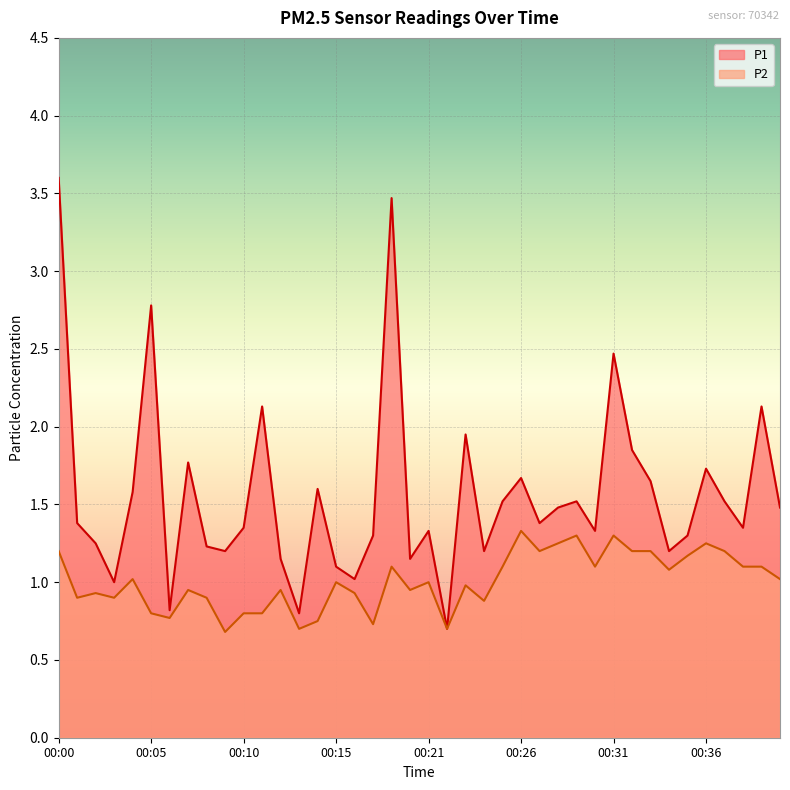

Rank the series by their average value, from highest to lowest.

P1, P2